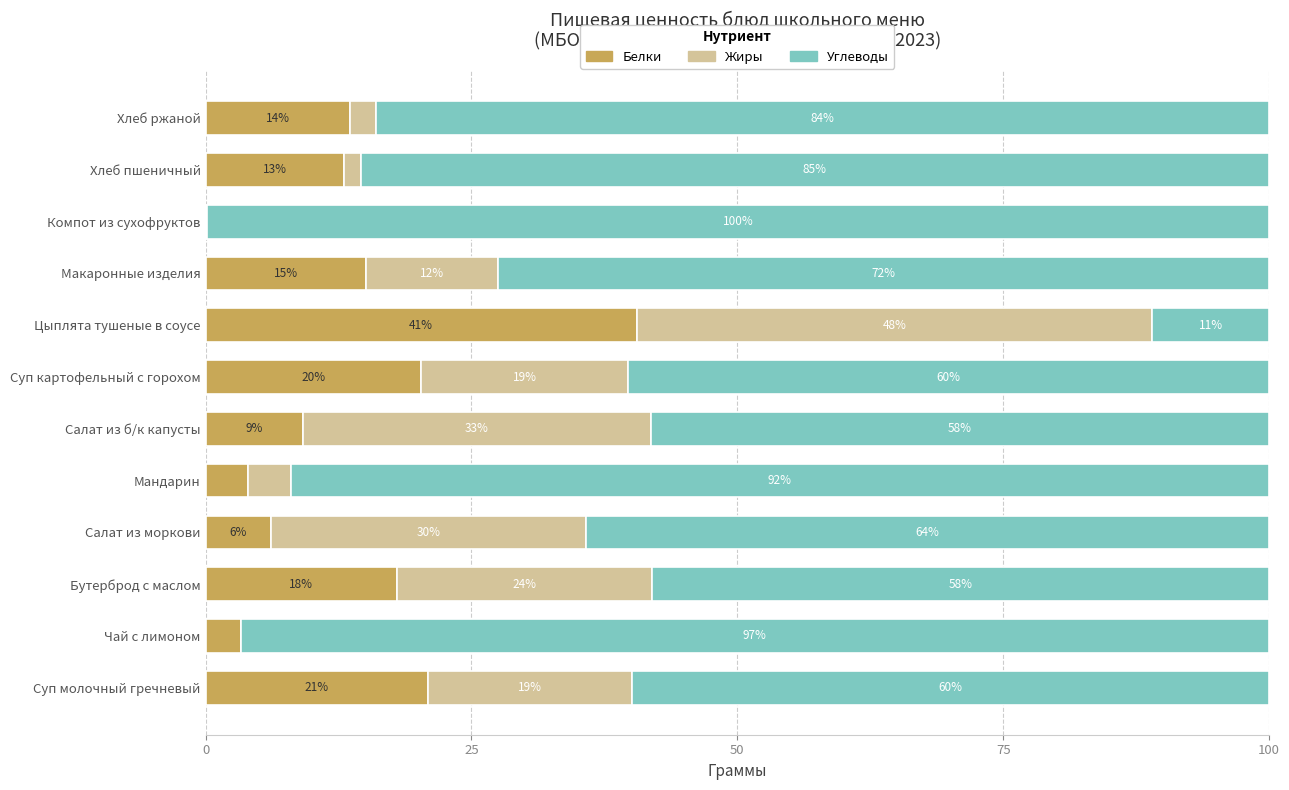

Is it true that Белки equals 13.0 at Хлеб пшеничный?

True